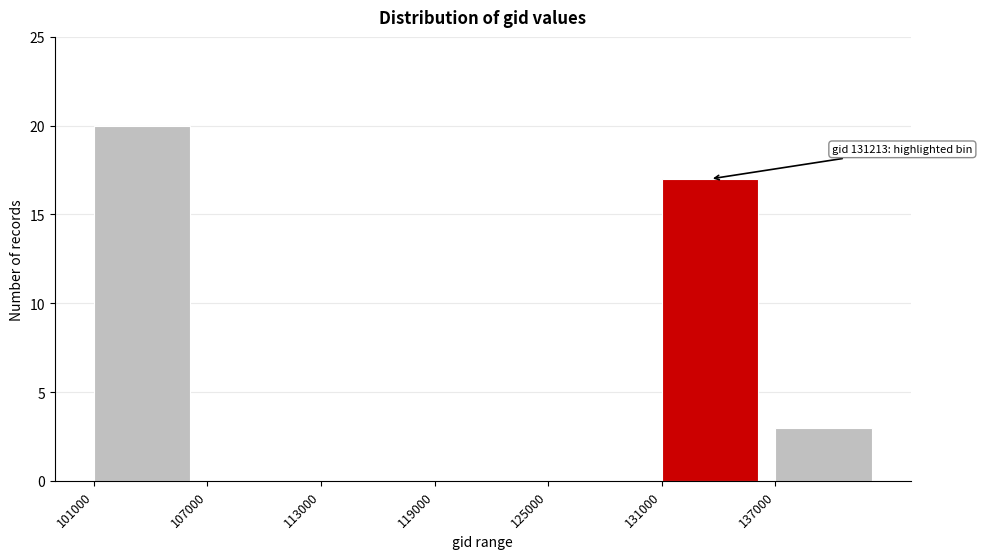

Which range on the x-axis has the tallest bar?

101000 to 107000